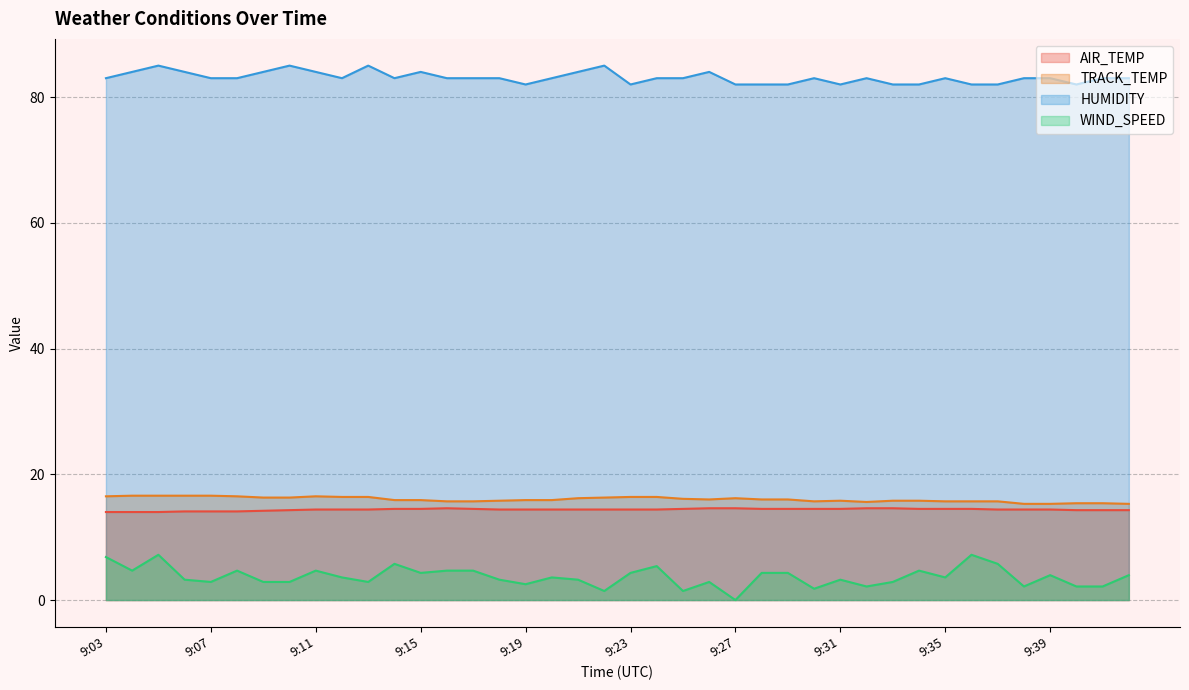

True or false: WIND_SPEED has a value of 1.9 at 9:25.

False